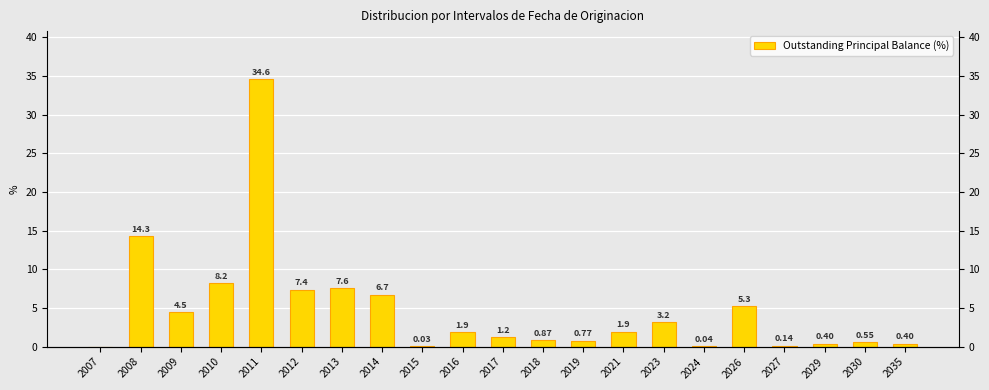

Does the chart contain any negative values?

No